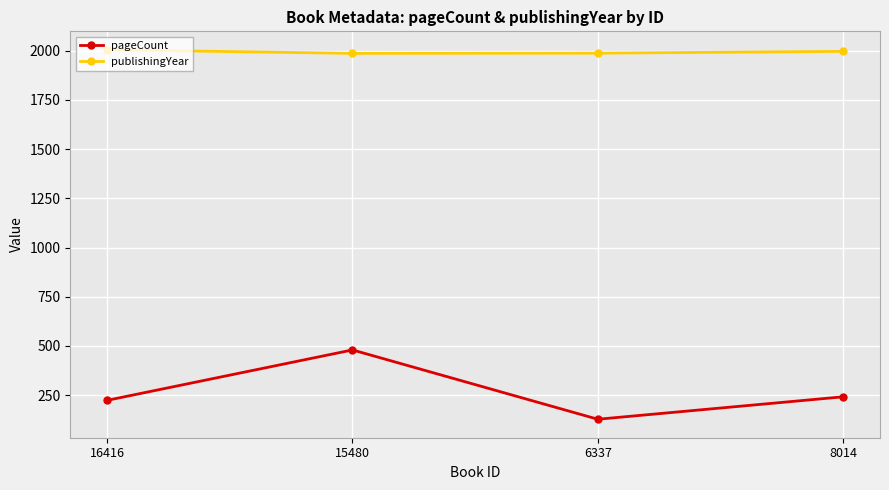

What are all the series names shown in the legend?

pageCount, publishingYear